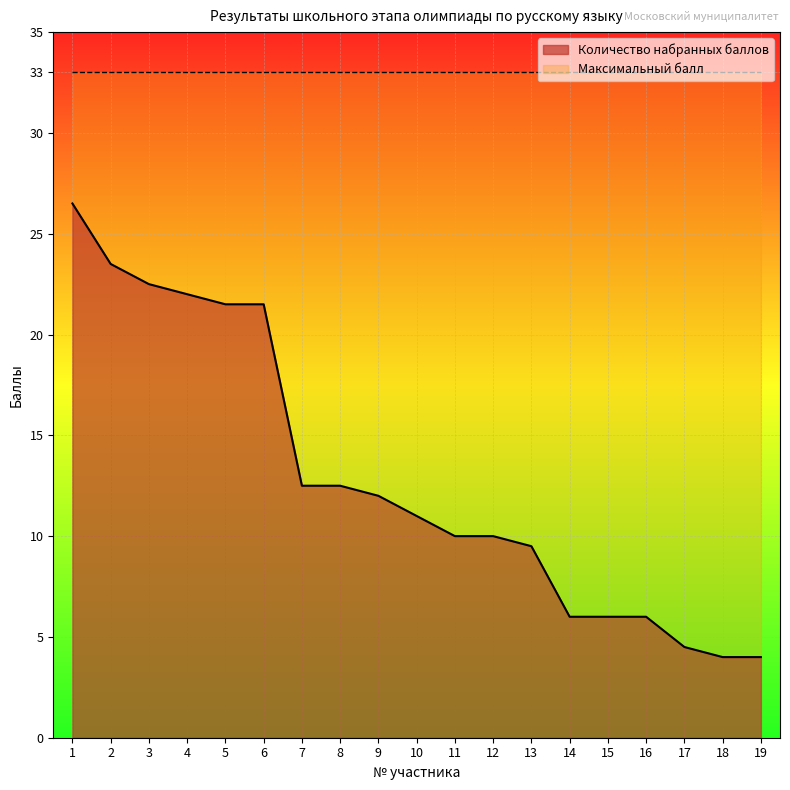

Approximately how many times larger is the value at 11 compared to 14?

1.7